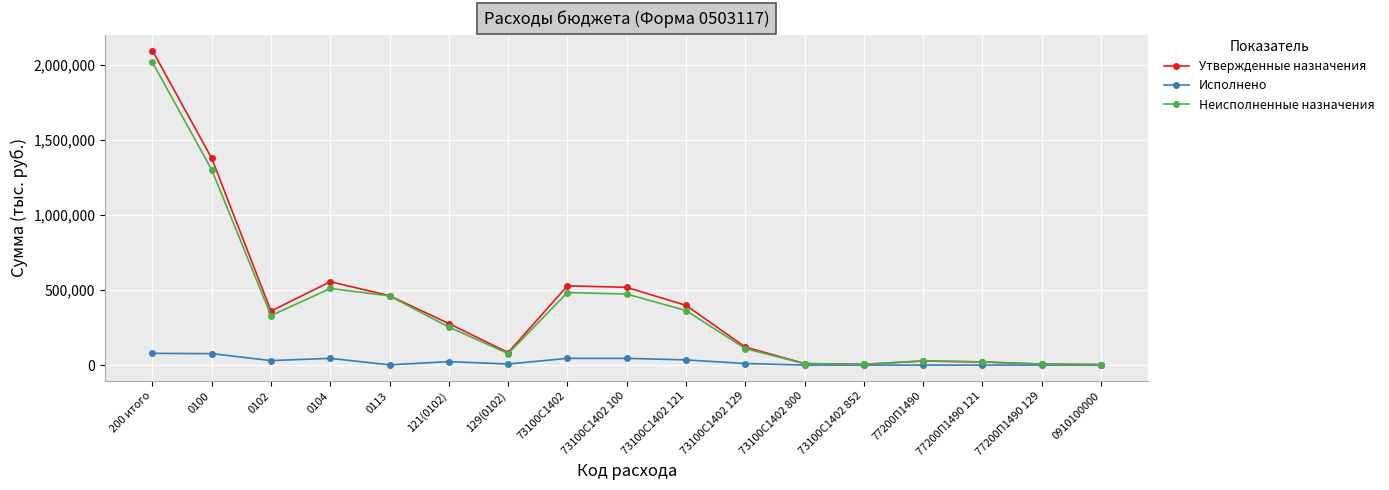

Which series has the largest range (max minus min)?

Утвержденные назначения